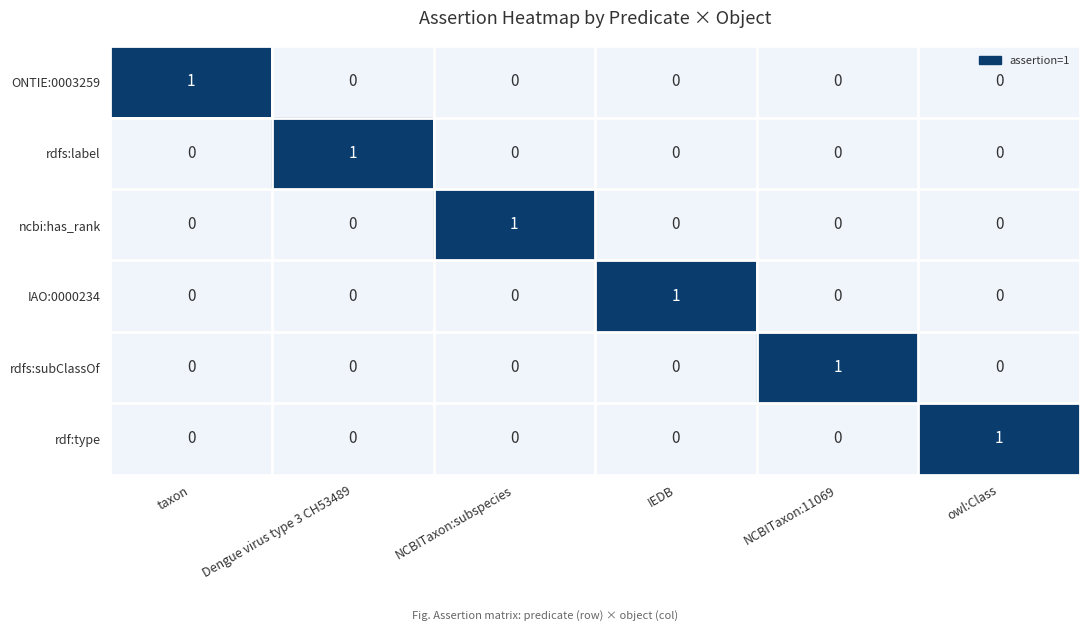

True or false: rdfs:subClassOf has a value of 2 at NCBITaxon:11069.

False